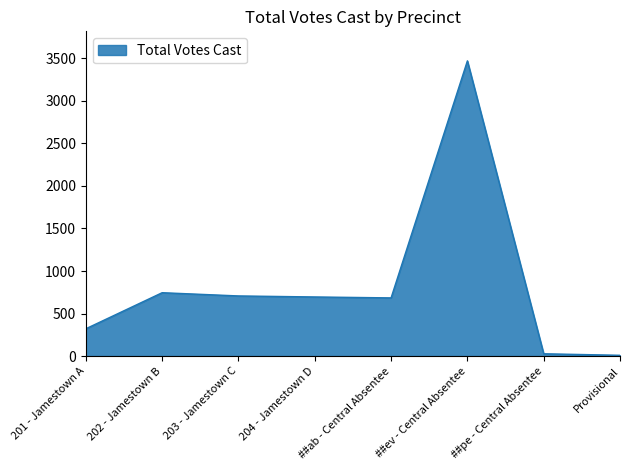

Which category has the highest value across all series?

##ev - Central Absentee